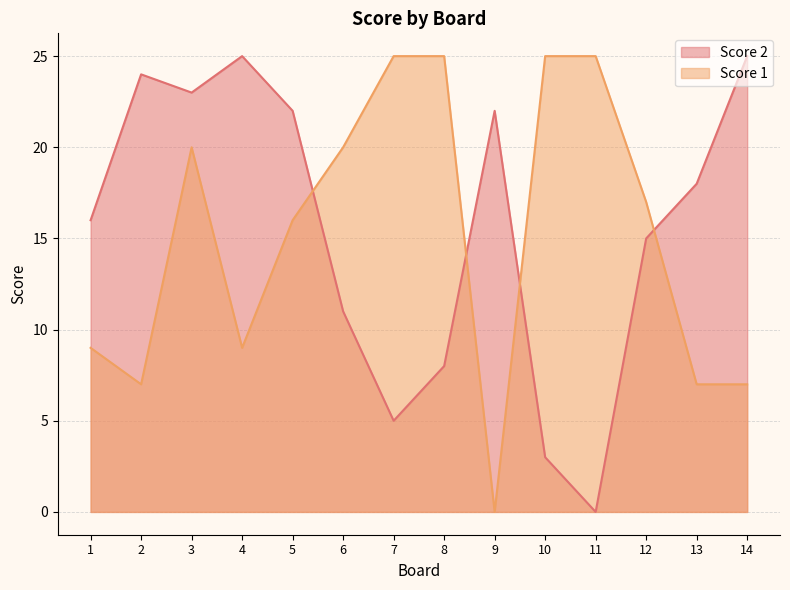

How many lines are shown in the chart?

2